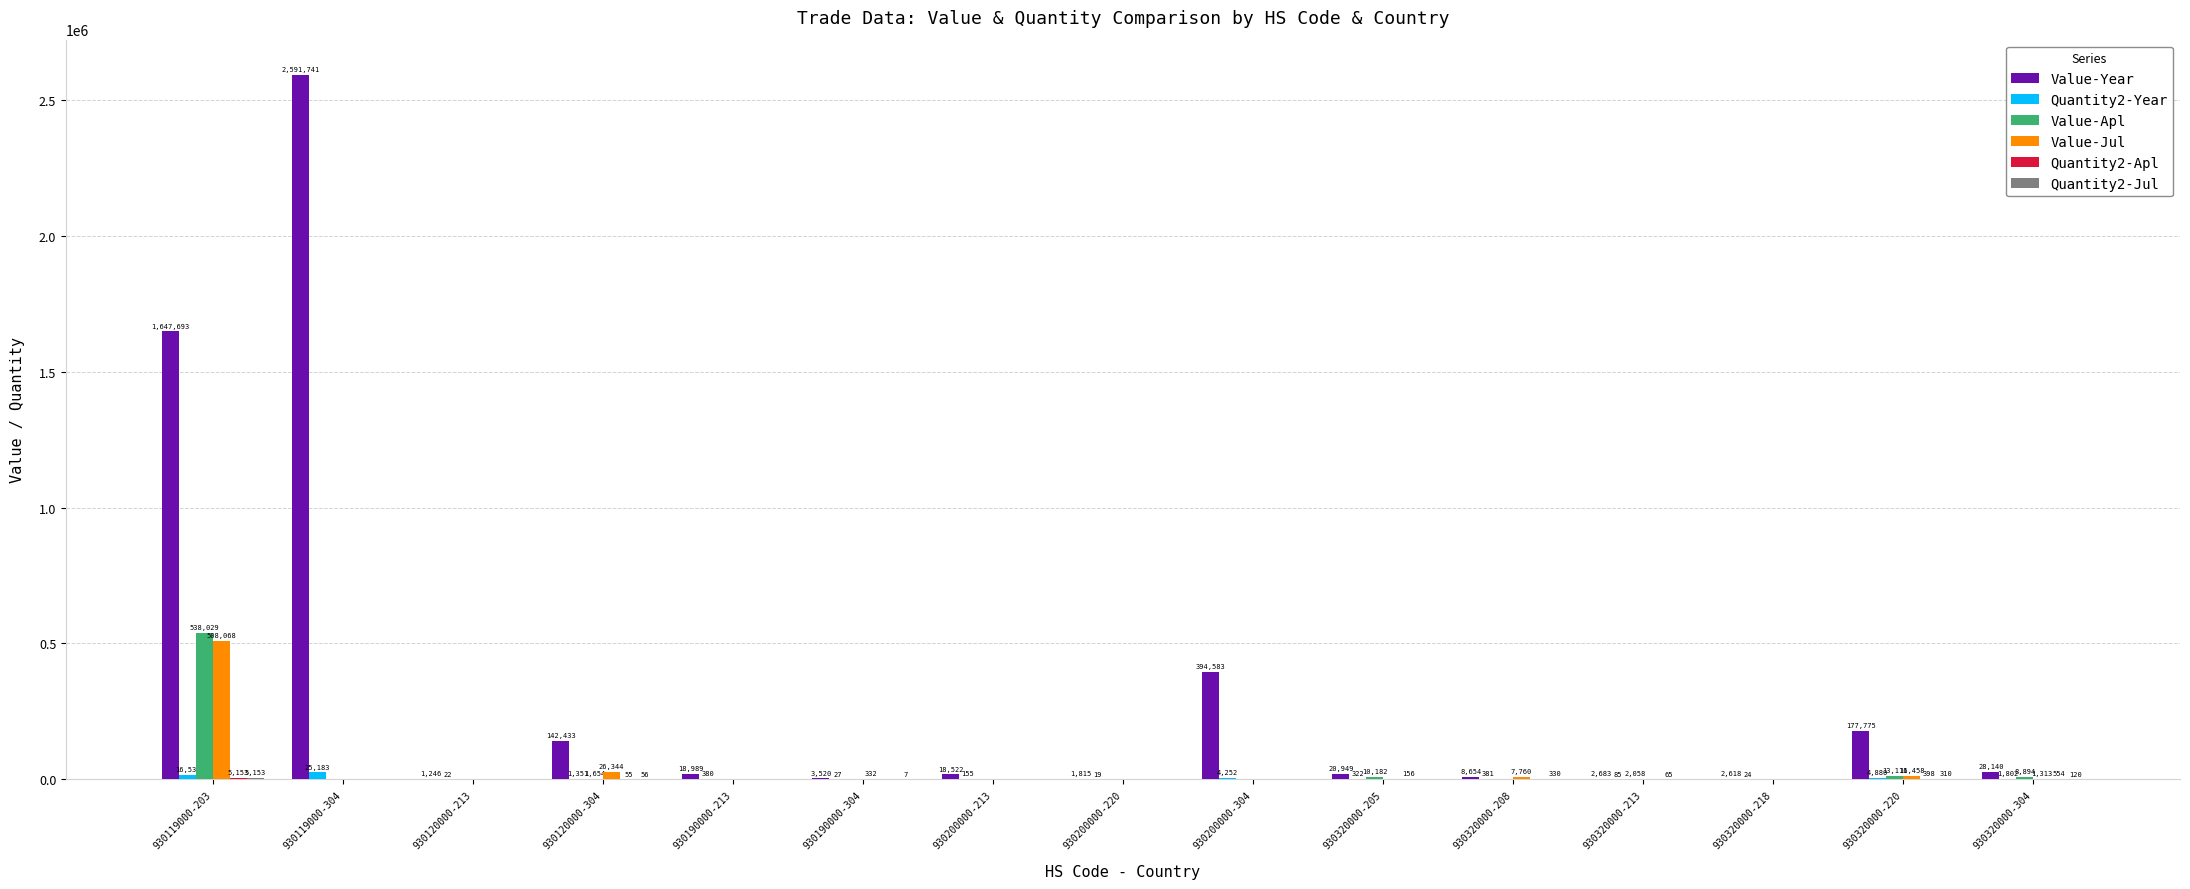

Which category has the highest value in the Value-Apl series?

930119000-203